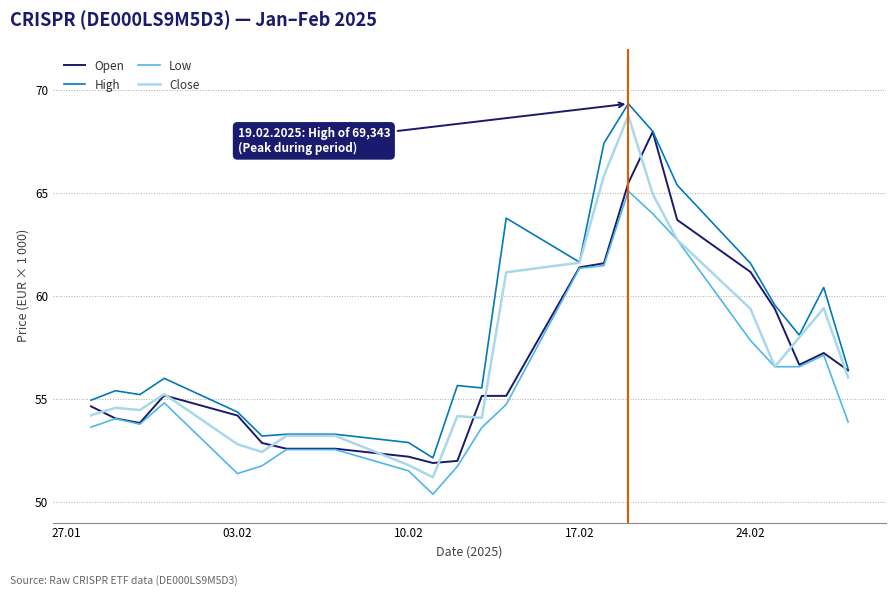

How many times do Open and Close cross each other?

10